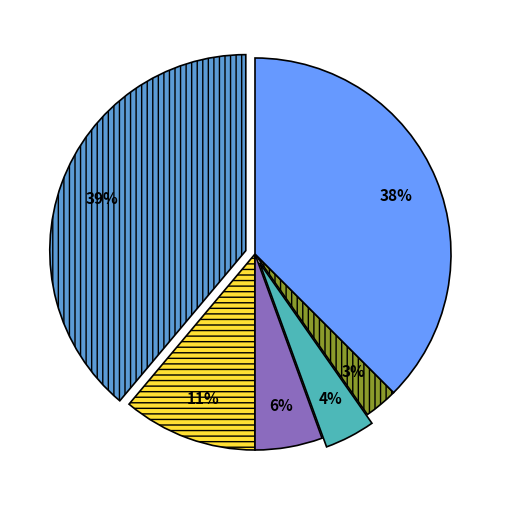

To the nearest percent, what is the average slice percentage?

17%